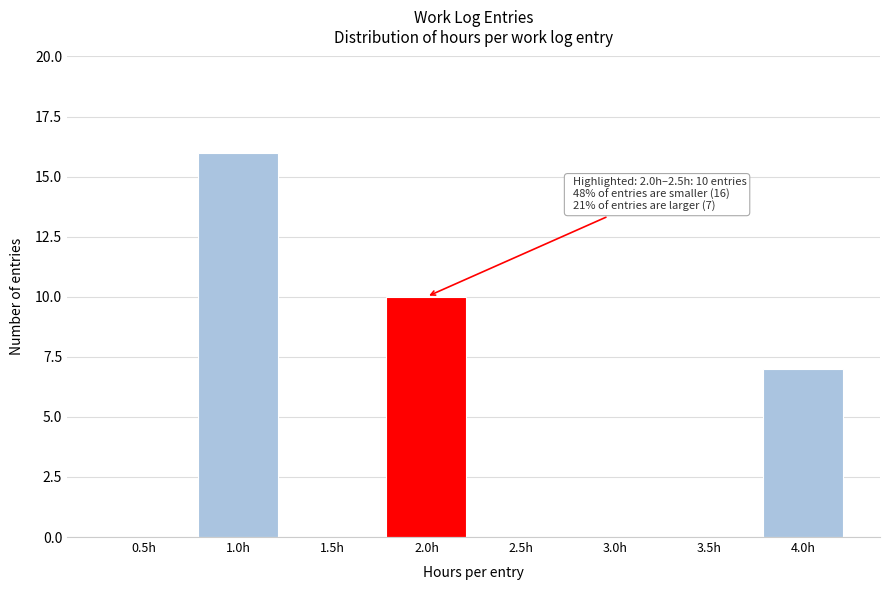

Reading left to right, what are all the values shown in this chart?

0.5h=0	1.0h=16	1.5h=0	2.0h=10	2.5h=0	3.0h=0	3.5h=0	4.0h=7